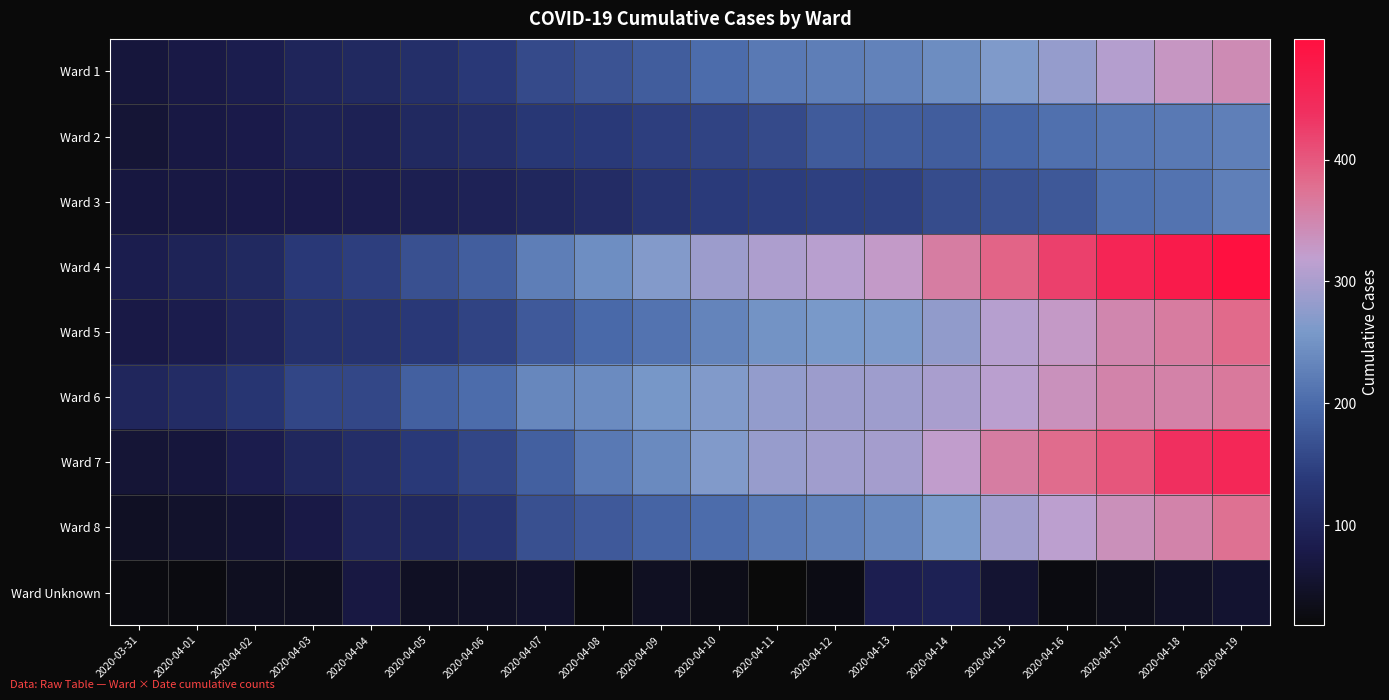

Reading left to right, list all the values displayed in this chart.

Ward 1: 2020-03-31=65	2020-04-01=75	2020-04-02=84	2020-04-03=100	2020-04-04=107	2020-04-05=119	2020-04-06=135	2020-04-07=160	2020-04-08=172	2020-04-09=183	2020-04-10=202	2020-04-11=218	2020-04-12=223	2020-04-13=230	2020-04-14=243	2020-04-15=264	2020-04-16=282	2020-04-17=309	2020-04-18=330	2020-04-19=344
Ward 2: 2020-03-31=60	2020-04-01=73	2020-04-02=79	2020-04-03=92	2020-04-04=92	2020-04-05=107	2020-04-06=117	2020-04-07=134	2020-04-08=137	2020-04-09=145	2020-04-10=151	2020-04-11=160	2020-04-12=180	2020-04-13=182	2020-04-14=183	2020-04-15=193	2020-04-16=207	2020-04-17=215	2020-04-18=218	2020-04-19=225
Ward 3: 2020-03-31=70	2020-04-01=73	2020-04-02=77	2020-04-03=79	2020-04-04=83	2020-04-05=89	2020-04-06=95	2020-04-07=104	2020-04-08=113	2020-04-09=128	2020-04-10=139	2020-04-11=143	2020-04-12=146	2020-04-13=149	2020-04-14=161	2020-04-15=169	2020-04-16=176	2020-04-17=205	2020-04-18=211	2020-04-19=226
Ward 4: 2020-03-31=85	2020-04-01=96	2020-04-02=108	2020-04-03=135	2020-04-04=145	2020-04-05=168	2020-04-06=185	2020-04-07=223	2020-04-08=244	2020-04-09=267	2020-04-10=288	2020-04-11=303	2020-04-12=312	2020-04-13=326	2020-04-14=361	2020-04-15=389	2020-04-16=423	2020-04-17=459	2020-04-18=477	2020-04-19=499
Ward 5: 2020-03-31=76	2020-04-01=83	2020-04-02=98	2020-04-03=122	2020-04-04=126	2020-04-05=136	2020-04-06=150	2020-04-07=179	2020-04-08=198	2020-04-09=210	2020-04-10=231	2020-04-11=250	2020-04-12=257	2020-04-13=262	2020-04-14=278	2020-04-15=311	2020-04-16=328	2020-04-17=350	2020-04-18=363	2020-04-19=383
Ward 6: 2020-03-31=101	2020-04-01=112	2020-04-02=130	2020-04-03=154	2020-04-04=156	2020-04-05=187	2020-04-06=202	2020-04-07=235	2020-04-08=241	2020-04-09=255	2020-04-10=266	2020-04-11=281	2020-04-12=288	2020-04-13=290	2020-04-14=298	2020-04-15=313	2020-04-16=337	2020-04-17=353	2020-04-18=355	2020-04-19=366
Ward 7: 2020-03-31=60	2020-04-01=66	2020-04-02=83	2020-04-03=104	2020-04-04=117	2020-04-05=138	2020-04-06=154	2020-04-07=186	2020-04-08=219	2020-04-09=238	2020-04-10=266	2020-04-11=284	2020-04-12=292	2020-04-13=296	2020-04-14=322	2020-04-15=361	2020-04-16=382	2020-04-17=402	2020-04-18=440	2020-04-19=454
Ward 8: 2020-03-31=44	2020-04-01=51	2020-04-02=58	2020-04-03=76	2020-04-04=101	2020-04-05=108	2020-04-06=128	2020-04-07=168	2020-04-08=178	2020-04-09=192	2020-04-10=202	2020-04-11=218	2020-04-12=228	2020-04-13=237	2020-04-14=259	2020-04-15=293	2020-04-16=316	2020-04-17=339	2020-04-18=354	2020-04-19=376
Ward Unknown: 2020-03-31=25	2020-04-01=24	2020-04-02=40	2020-04-03=40	2020-04-04=71	2020-04-05=44	2020-04-06=45	2020-04-07=51	2020-04-08=21	2020-04-09=42	2020-04-10=33	2020-04-11=18	2020-04-12=29	2020-04-13=86	2020-04-14=92	2020-04-15=57	2020-04-16=25	2020-04-17=34	2020-04-18=45	2020-04-19=54